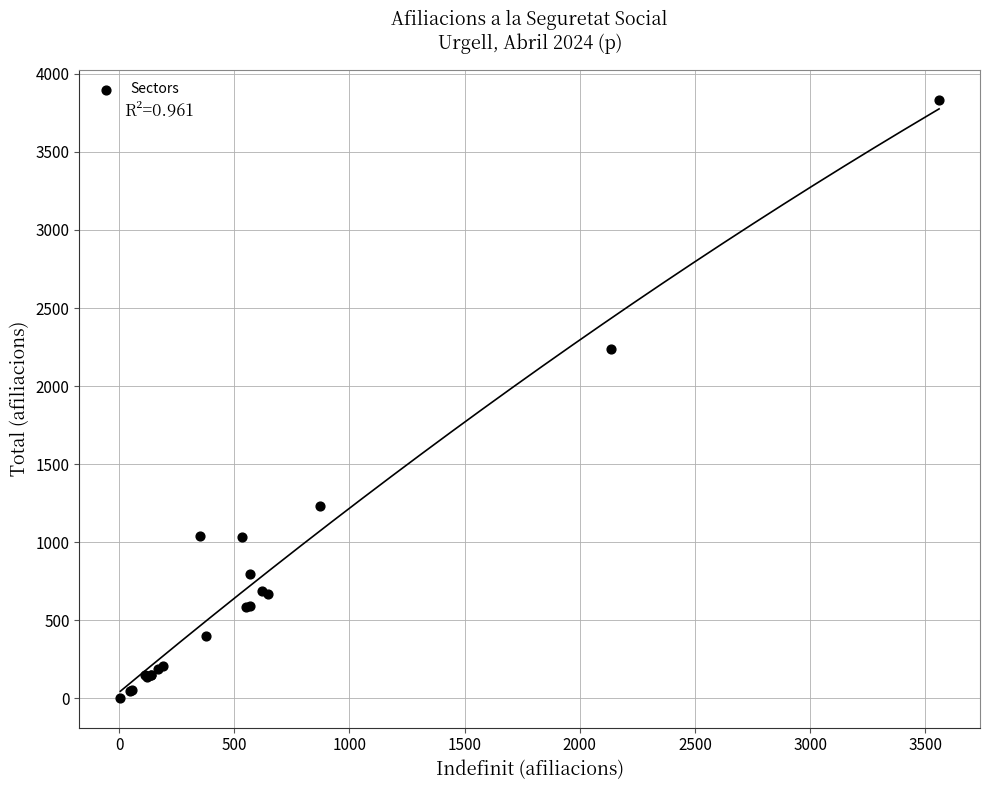

What Y value in the scatter plot is closest to 1920?

2240